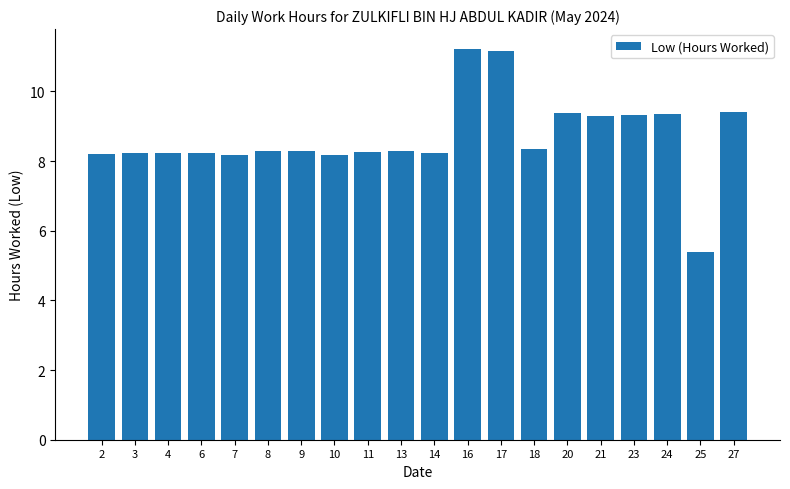

The chart shows a value of 2.9 at 8. True or false?

False